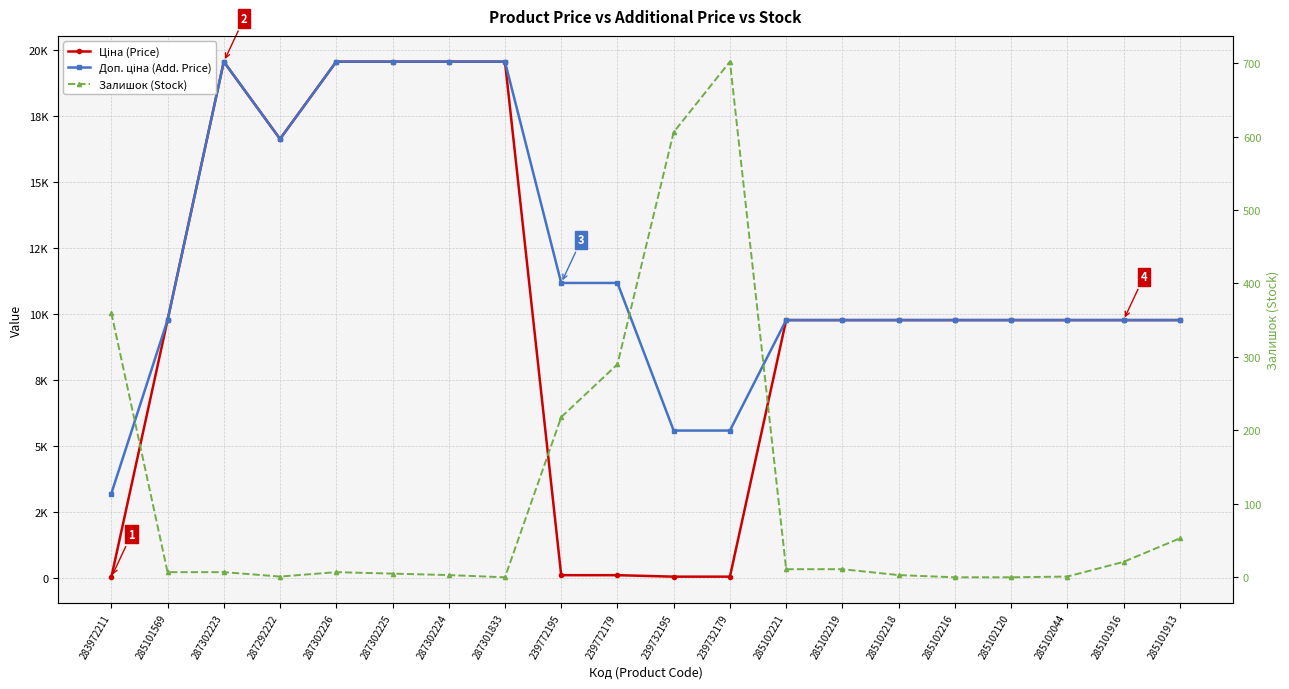

Where is Доп. ціна (Add. Price) nearest to the value 11384?

239772195